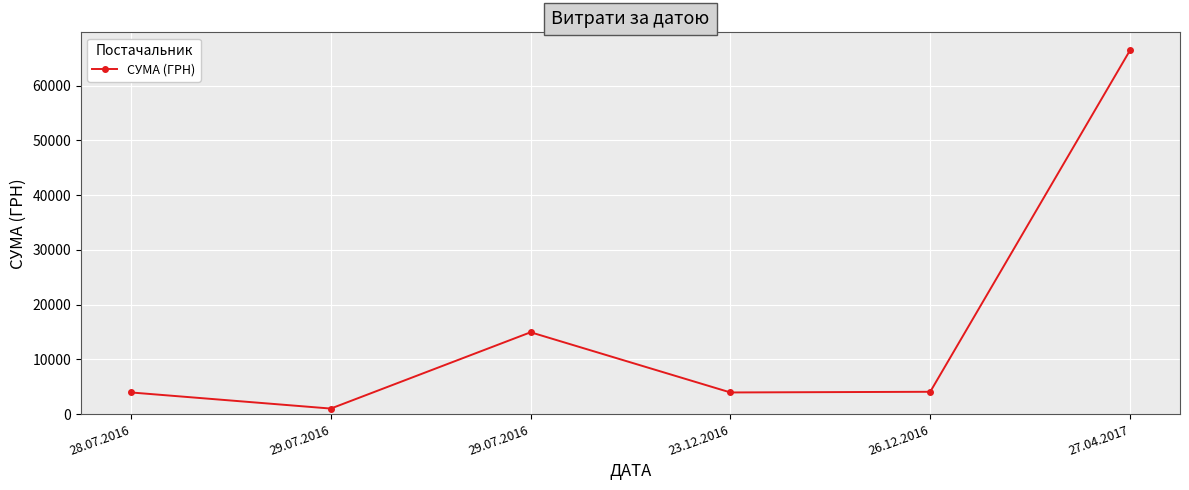

Rank the categories by value from lowest to highest.

29.07.2016, 28.07.2016, 23.12.2016, 26.12.2016, 29.07.2016, 27.04.2017